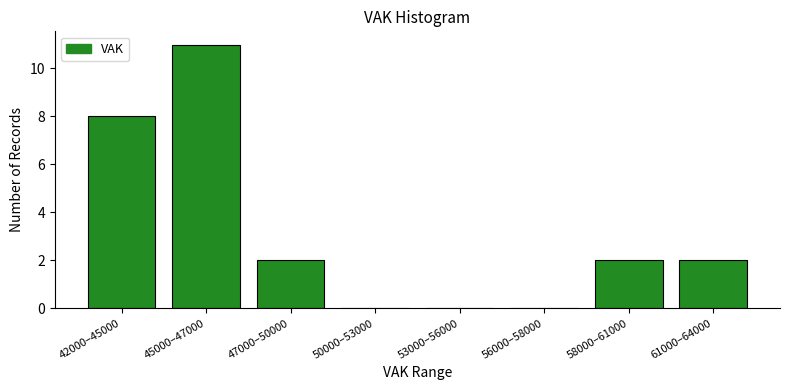

Reading left to right, list all the values displayed in this chart.

42000–45000=8	45000–47000=11	47000–50000=2	50000–53000=0	53000–56000=0	56000–58000=0	58000–61000=2	61000–64000=2